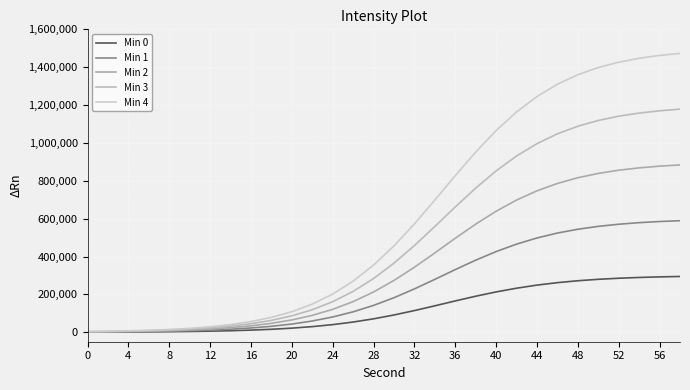

What are all the series names shown in the legend?

Min 0, Min 1, Min 2, Min 3, Min 4